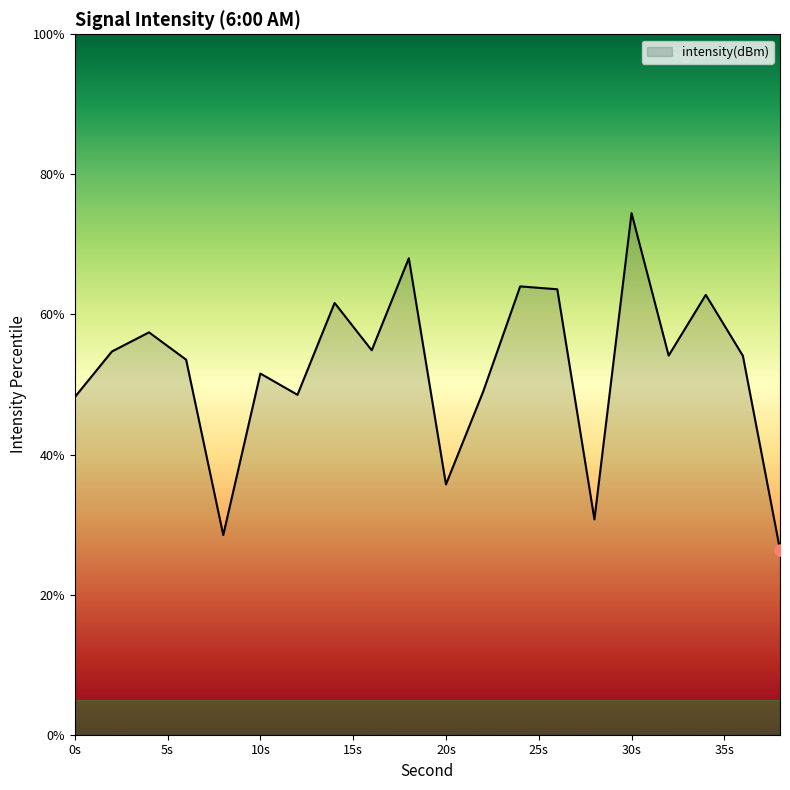

True or false: there are more than 0 points higher than both neighbors.

True